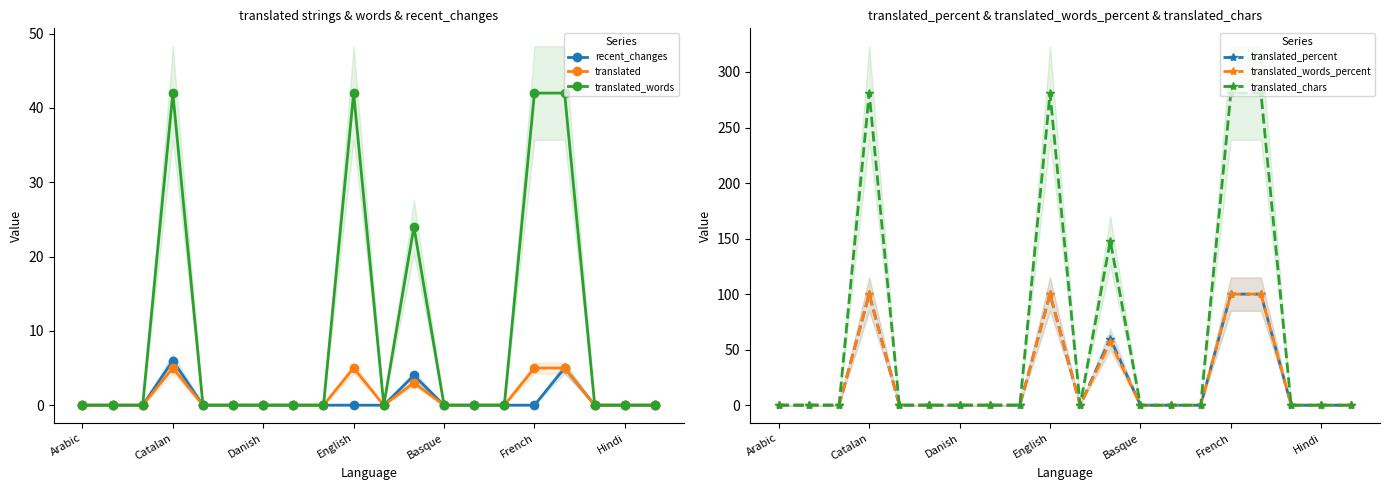

The translated_words_percent series shows 57.1 at 11. True or false?

True